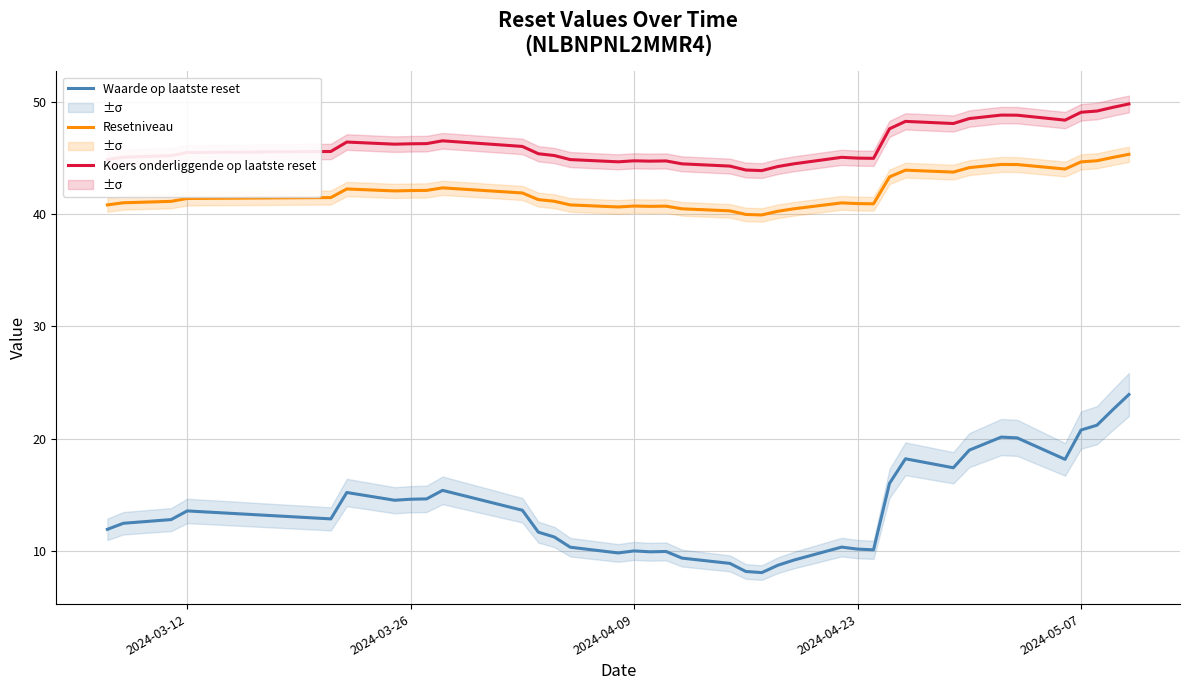

In Koers onderliggende op laatste reset, how many points are higher than both neighbors (excluding endpoints)?

7